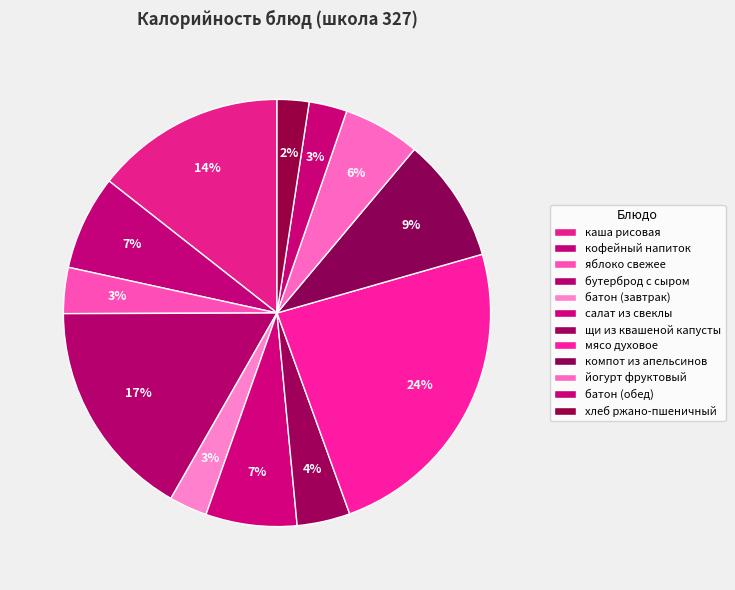

Which slice is the smallest?

хлеб ржано-пшеничный